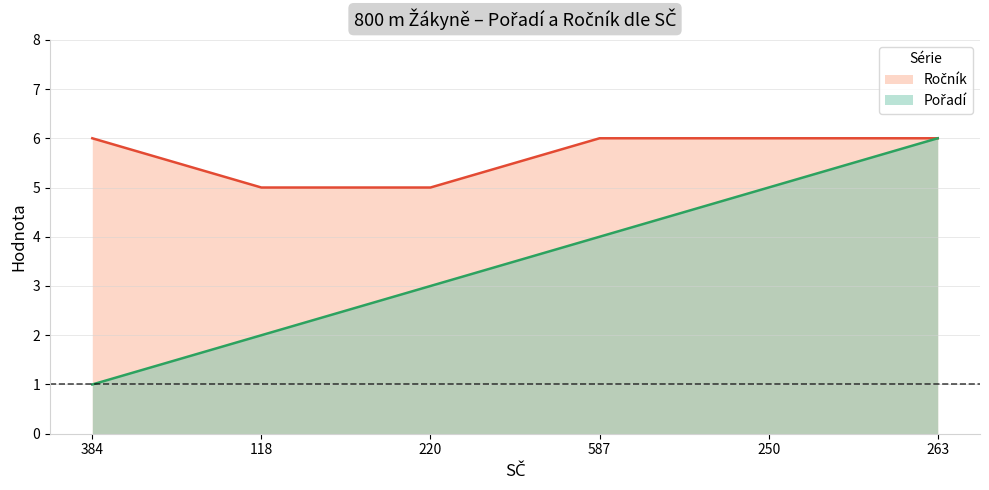

Is it true that Ročník equals 3 at 118?

False